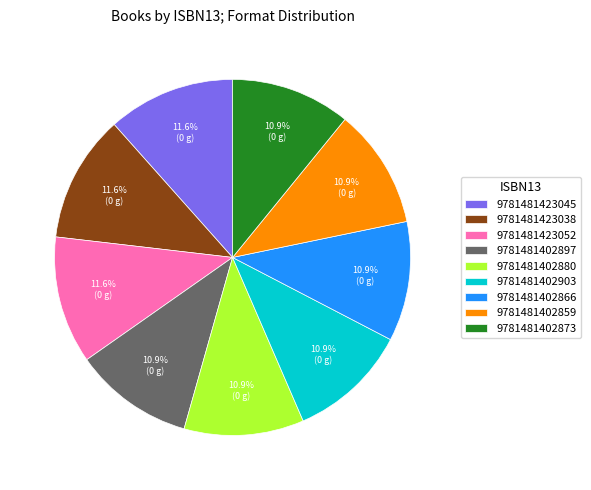

How much of the chart is everything except 9781481402873?

89.1%